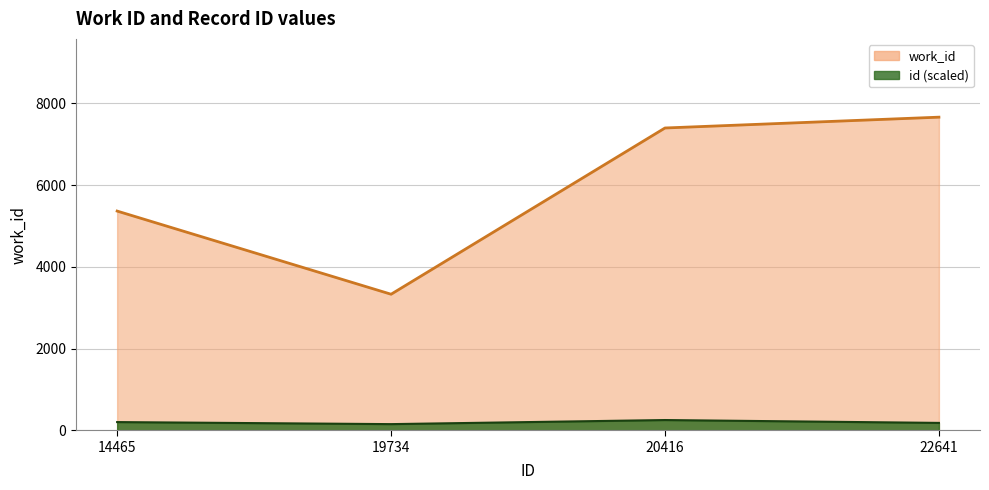

The value at 19734 is 3330. True or false?

True